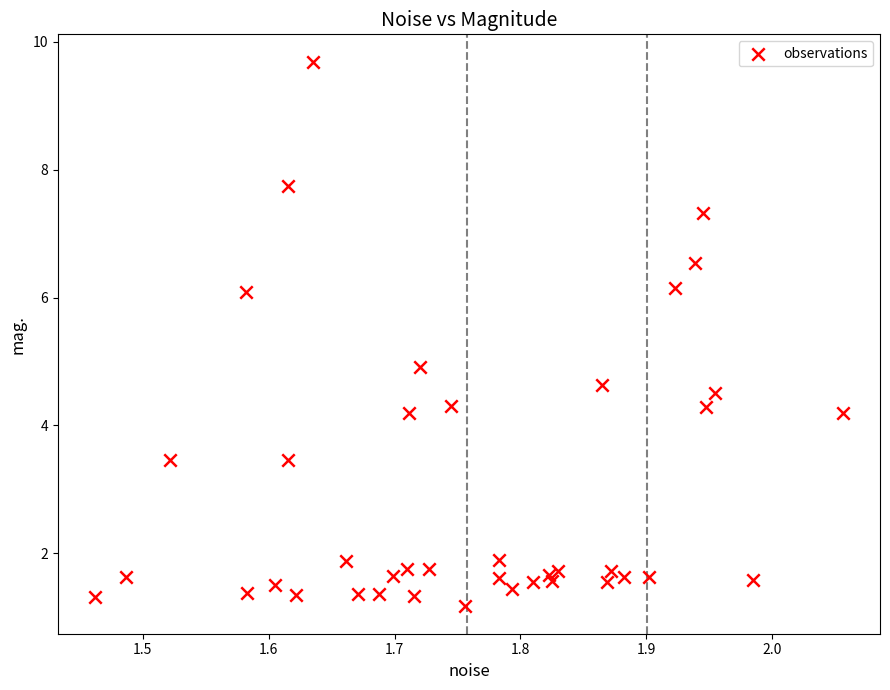

What is the range of X values (max minus min)?

0.6